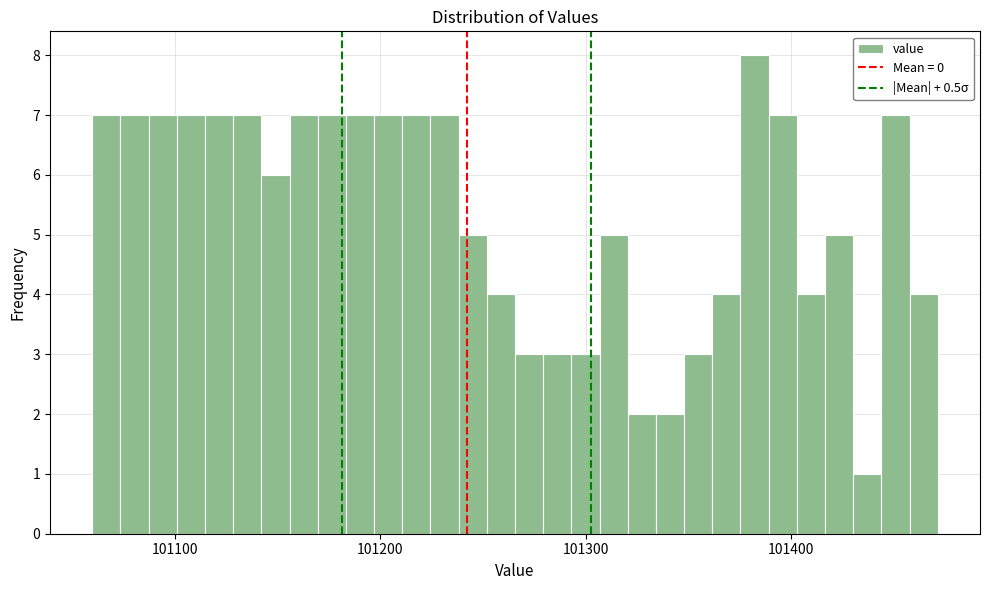

Read against the x-axis, roughly where is the centre of the tallest bar?

101380